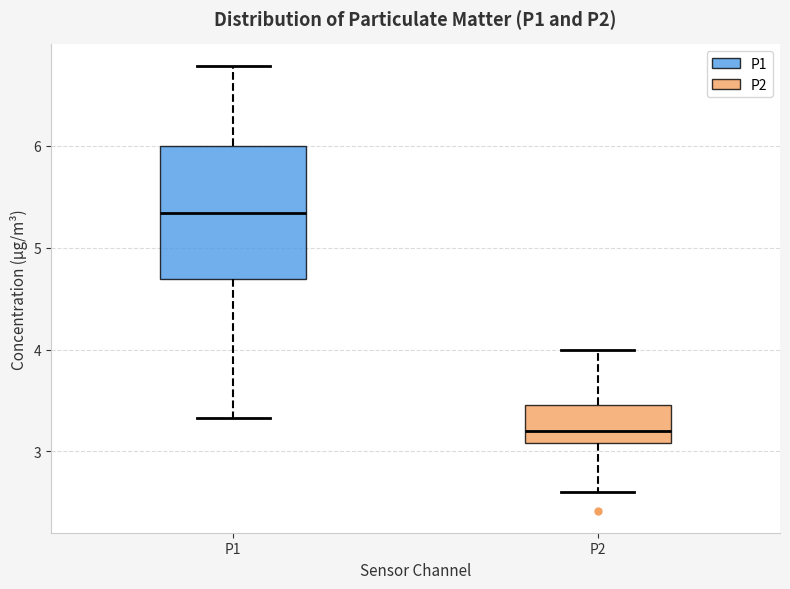

Where is the upper edge of the box for P2 on the y-axis? The values are not printed on the chart, so give them approximately, as read against the axis.

3.5